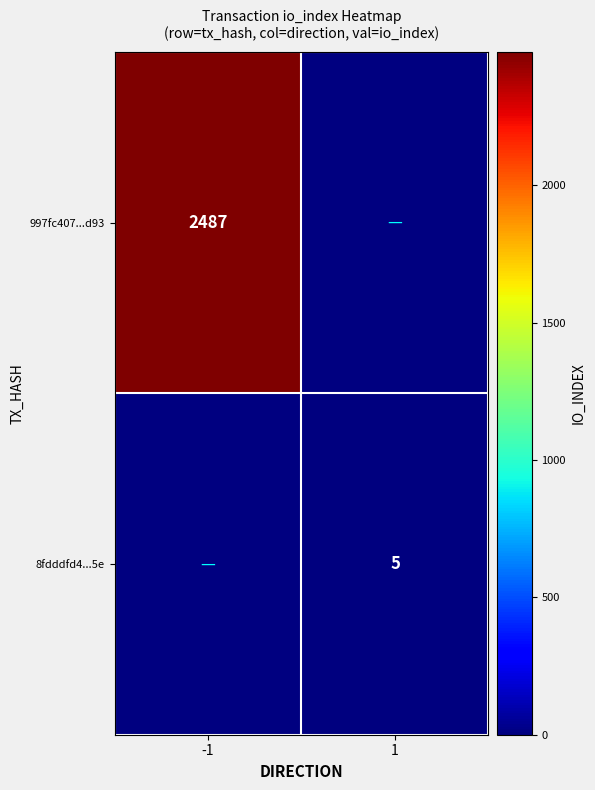

What is the minimum value shown in the chart?

5.0